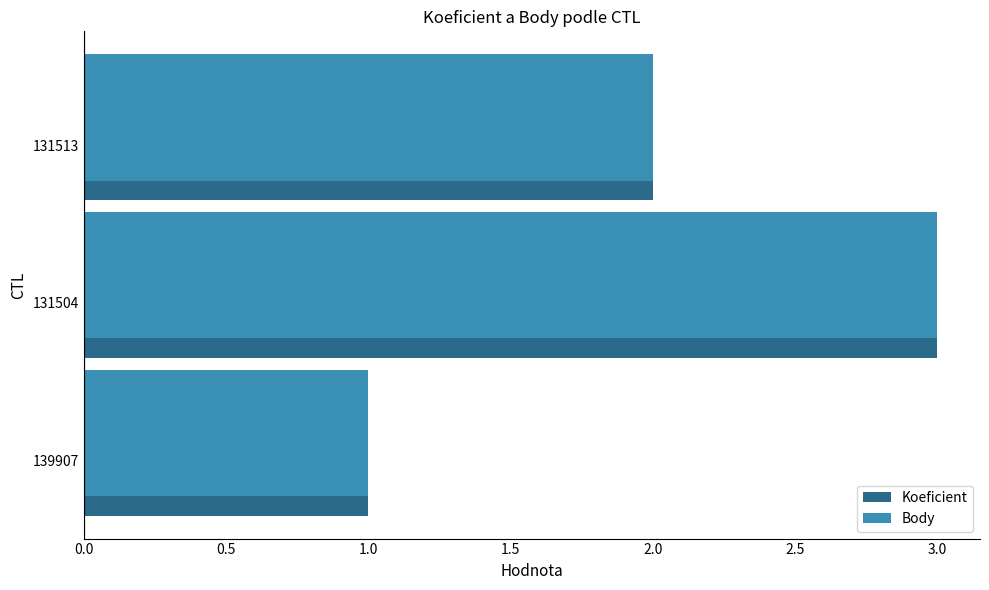

Is it true that Body equals 1 at 131513?

False